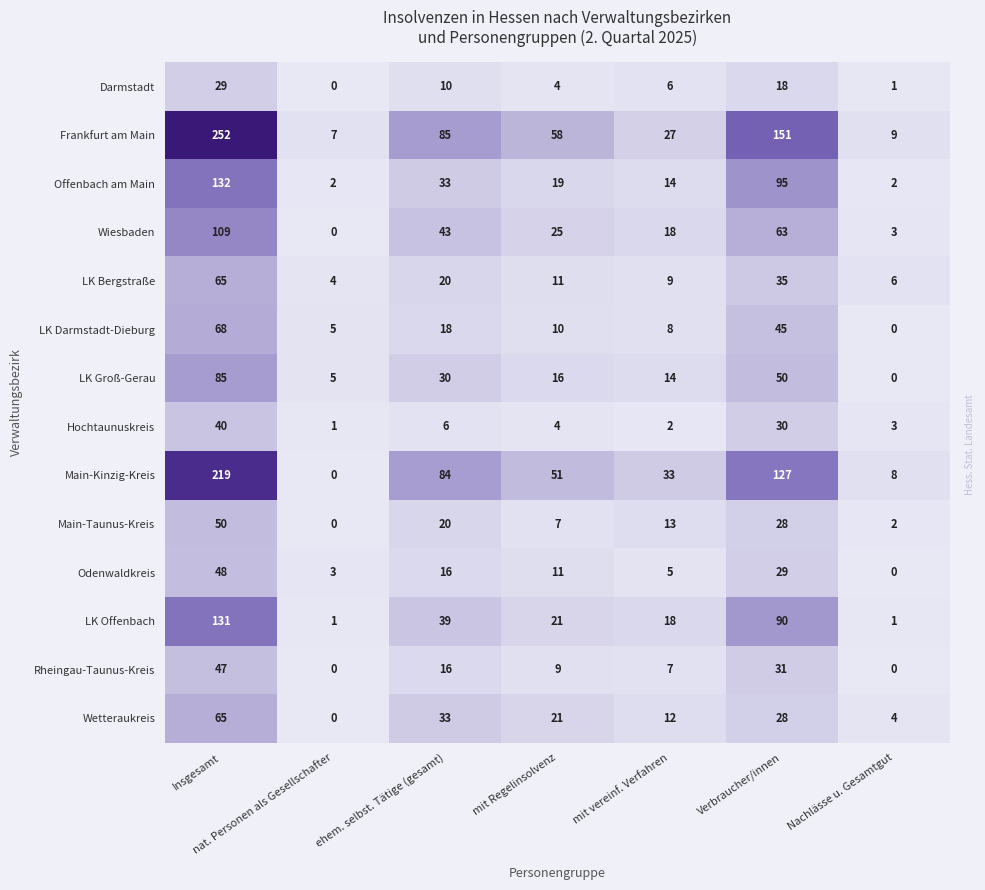

At which category is the sum across all series the highest?

Insgesamt